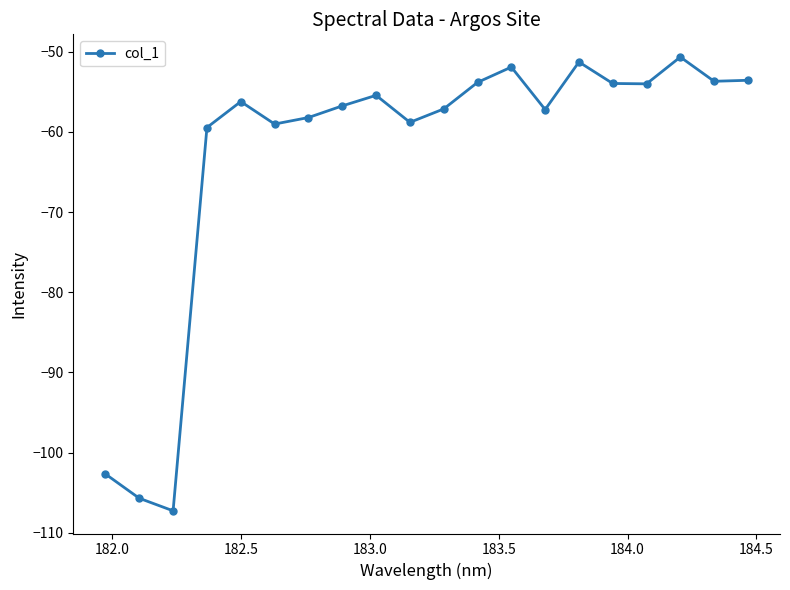

What is the value of the 8th point from the left?

-56.7